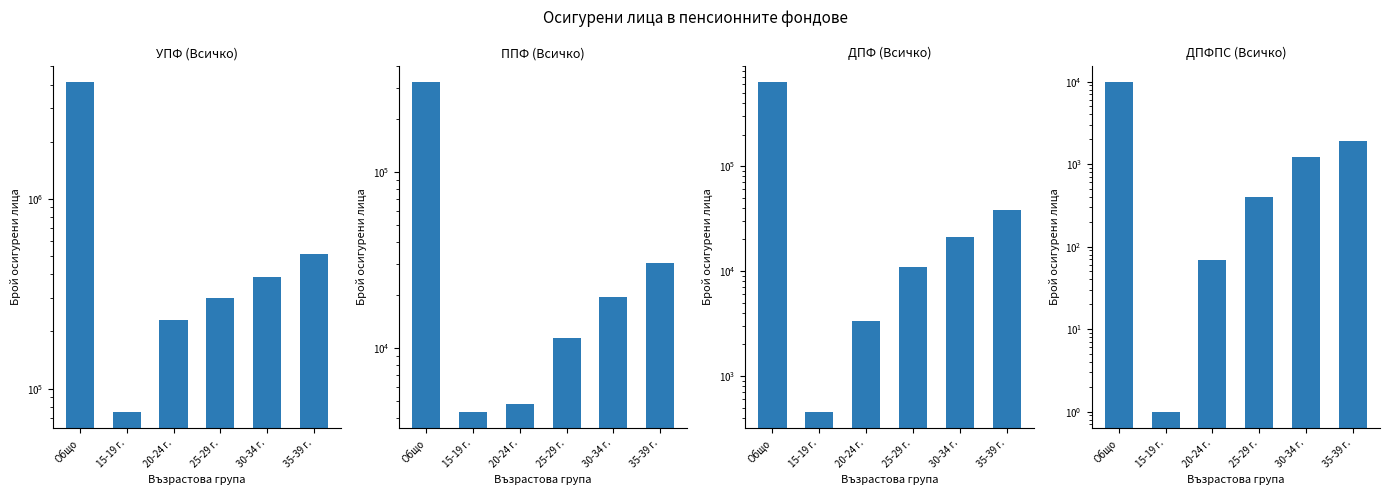

What are all the series names shown in the legend?

УПФ (Всичко), ППФ (Всичко), ДПФ (Всичко), ДПФПС (Всичко)